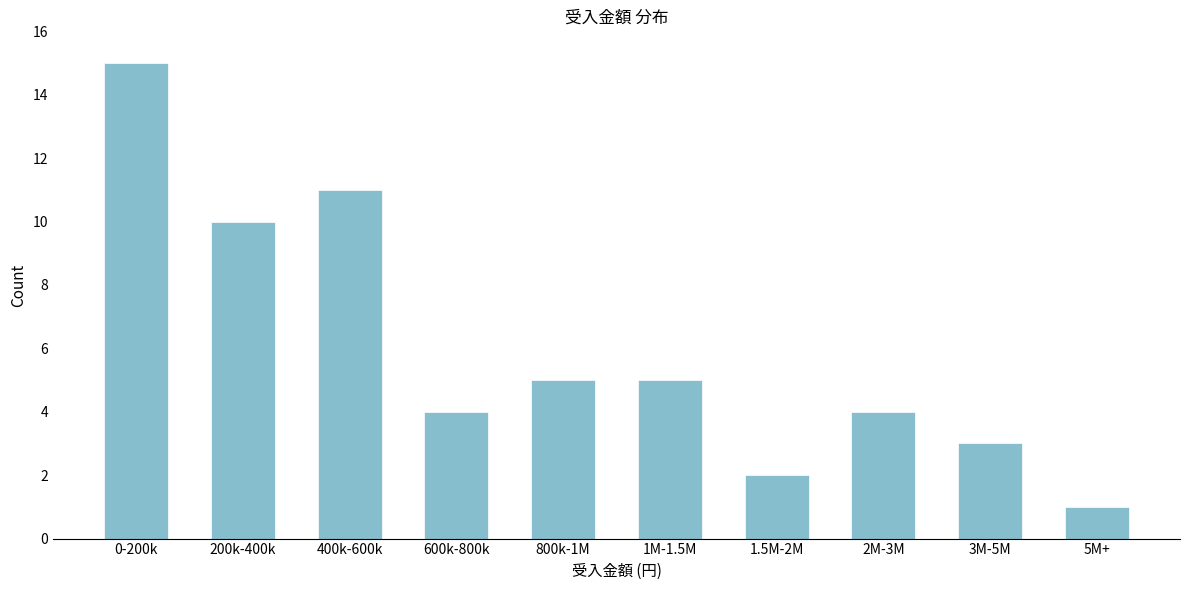

Reading left to right, extract all data points from this chart.

15	10	11	4	5	5	2	4	3	1